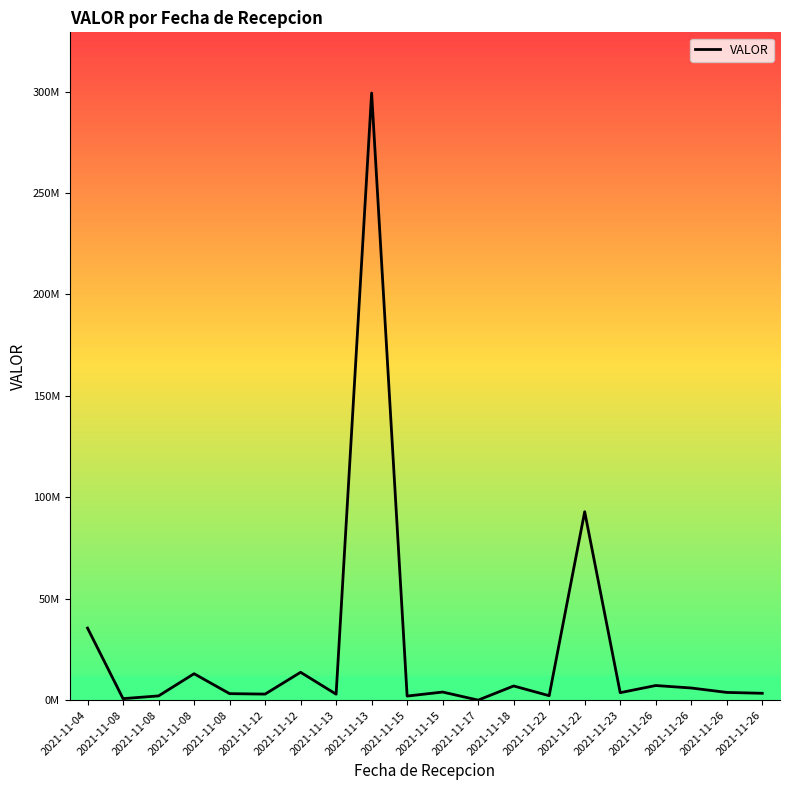

Rank the categories by value from lowest to highest.

2021-11-17, 2021-11-08, 2021-11-15, 2021-11-08, 2021-11-22, 2021-11-13, 2021-11-12, 2021-11-08, 2021-11-26, 2021-11-23, 2021-11-26, 2021-11-15, 2021-11-26, 2021-11-18, 2021-11-26, 2021-11-08, 2021-11-12, 2021-11-04, 2021-11-22, 2021-11-13